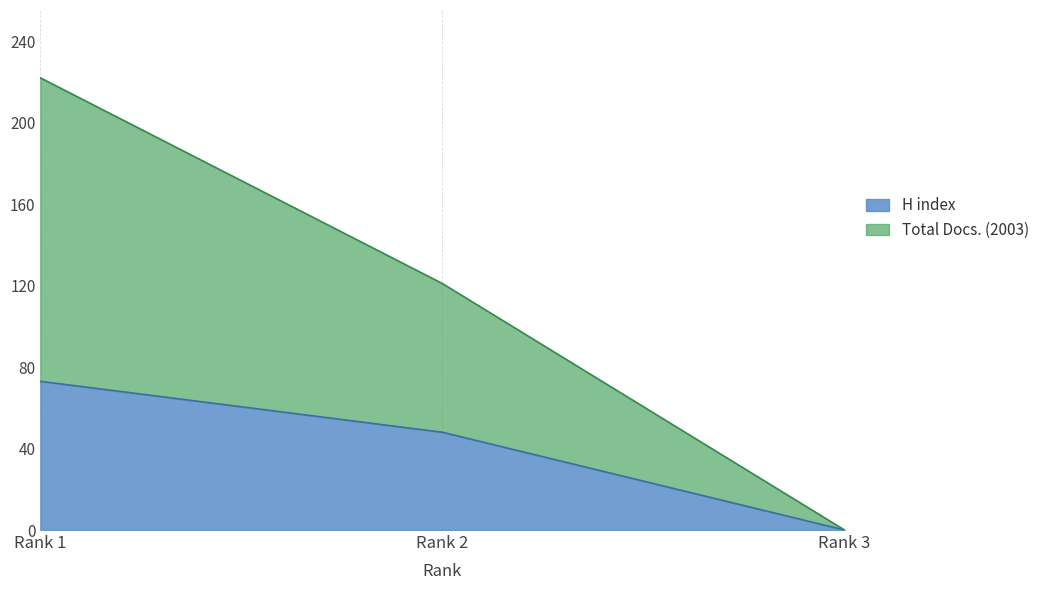

Which series has the largest range (max minus min)?

Total Docs. (2003)